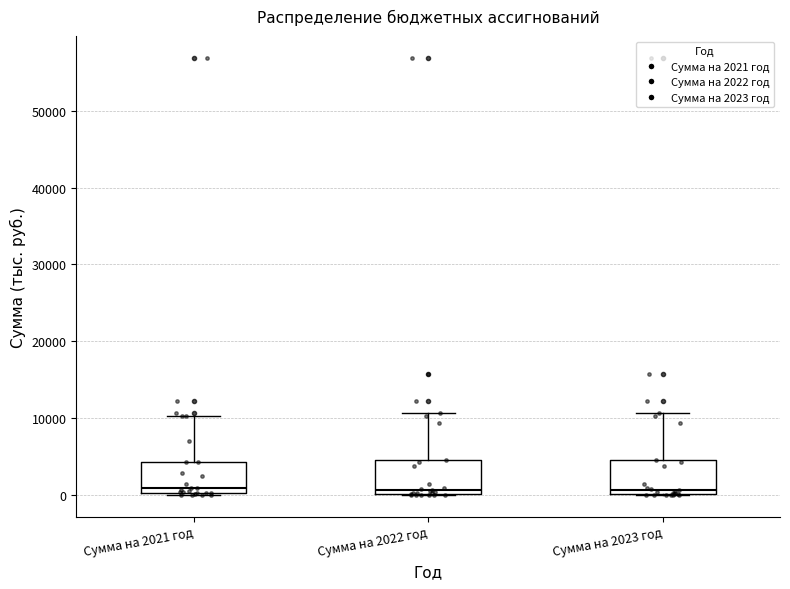

Reading left to right, read every box against the y-axis: the position of its median line, the range the box covers, and the ends of its whiskers. The values are not printed on the chart, so give them approximately, as read against the axis.

Сумма на 2021 год: median 1000, box 0 to 4000, whiskers 0 to 10000
Сумма на 2022 год: median 1000, box 0 to 5000, whiskers 0 to 11000
Сумма на 2023 год: median 1000, box 0 to 5000, whiskers 0 to 11000